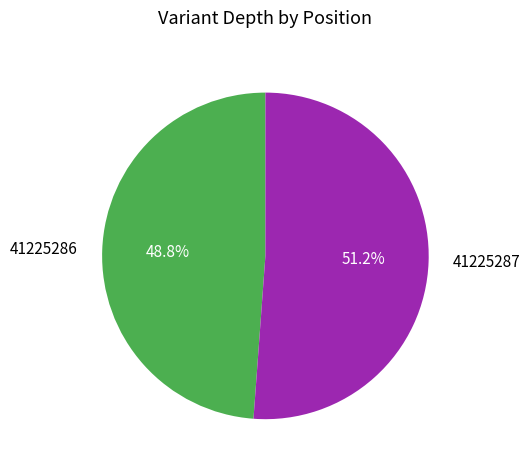

What is the ratio of the value at 41225287 to the value at 41225286?

1.0